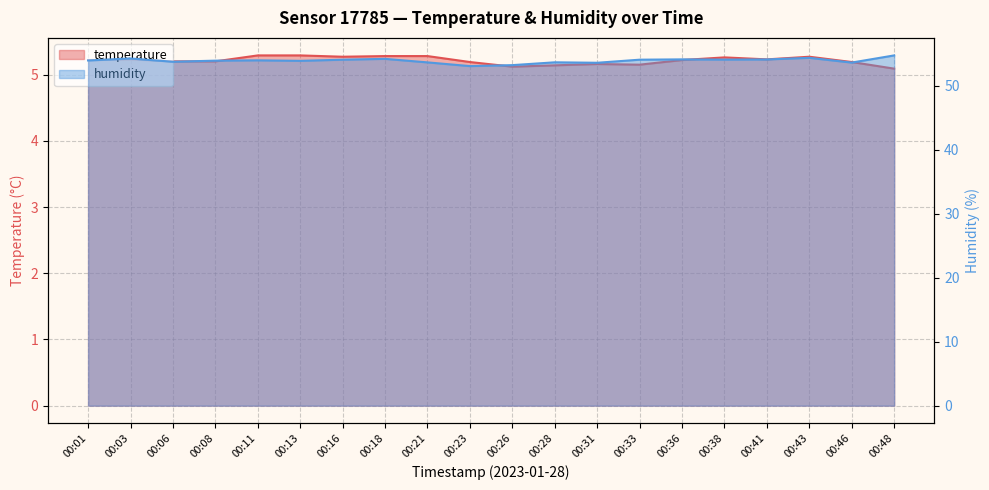

Reading right to left, extract all data points from this chart.

temperature: 5.1	5.2	5.3	5.2	5.3	5.2	5.2	5.2	5.1	5.1	5.2	5.3	5.3	5.3	5.3	5.3	5.2	5.2	5.2	5.2
humidity: 54.7	53.6	54.3	54.1	54.1	54.1	54.0	53.6	53.6	53.2	53.0	53.6	54.2	54.0	53.9	54.0	53.9	53.7	54.2	53.9